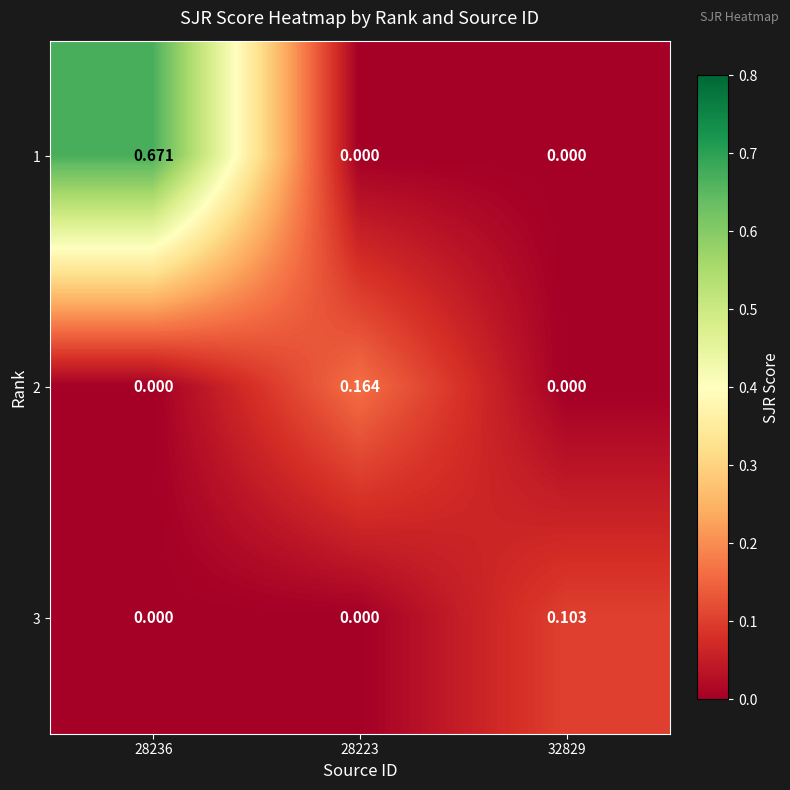

Is the value of 2 at 28223 greater than the value of 1 at 28236?

No